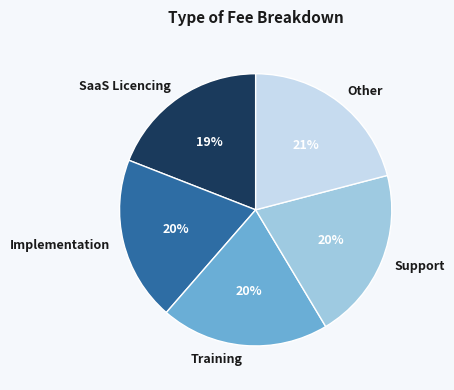

To the nearest percent, what is the combined percentage of Support and Implementation?

40%